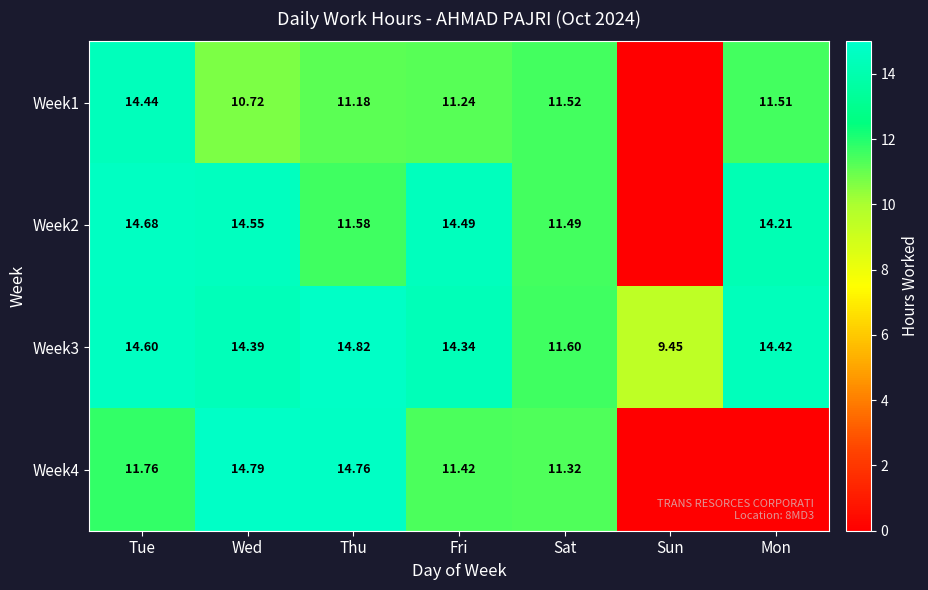

Is the value of Week2 at Mon greater than the value of Week1 at Sat?

Yes